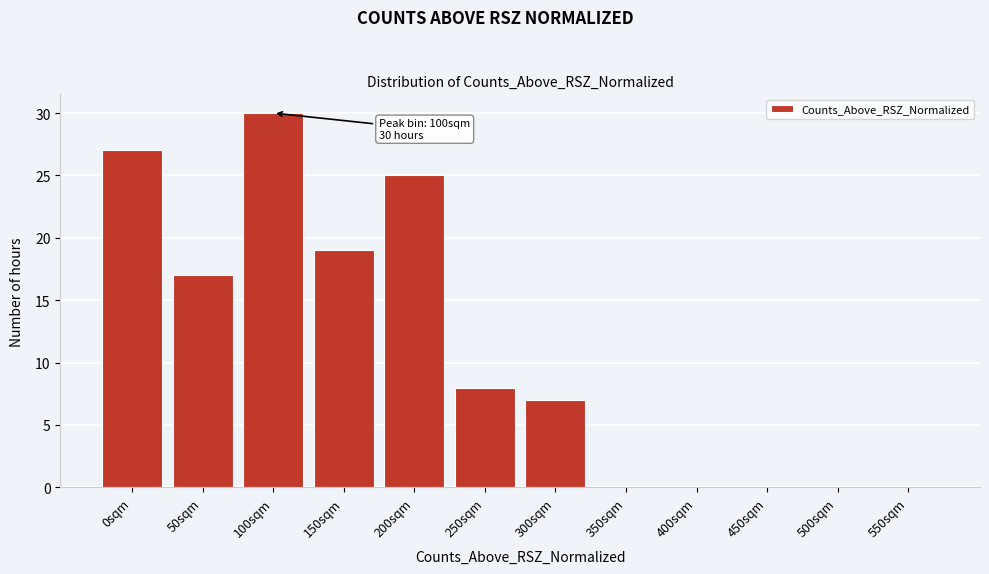

Reading left to right, list all the values displayed in this chart.

0sqm=27	50sqm=17	100sqm=30	150sqm=19	200sqm=25	250sqm=8	300sqm=7	350sqm=0	400sqm=0	450sqm=0	500sqm=0	550sqm=0